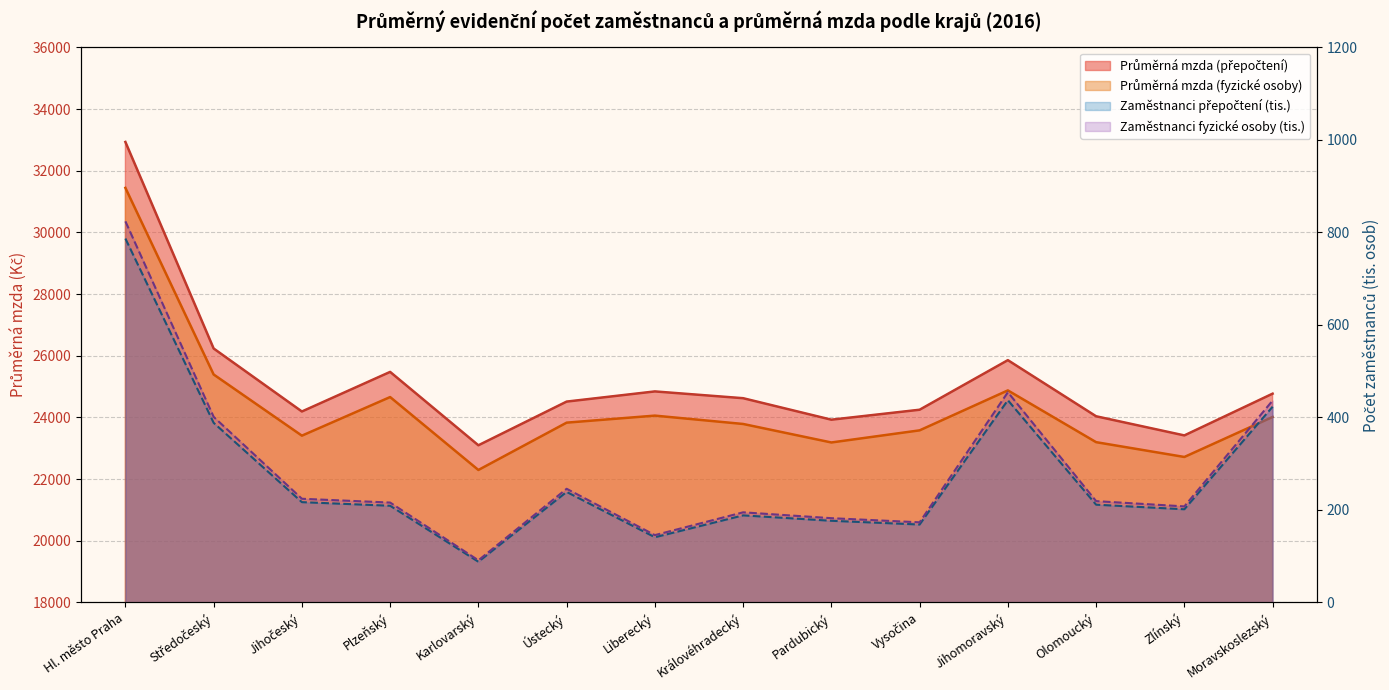

At how many categories does at least one series exceed 276?

14